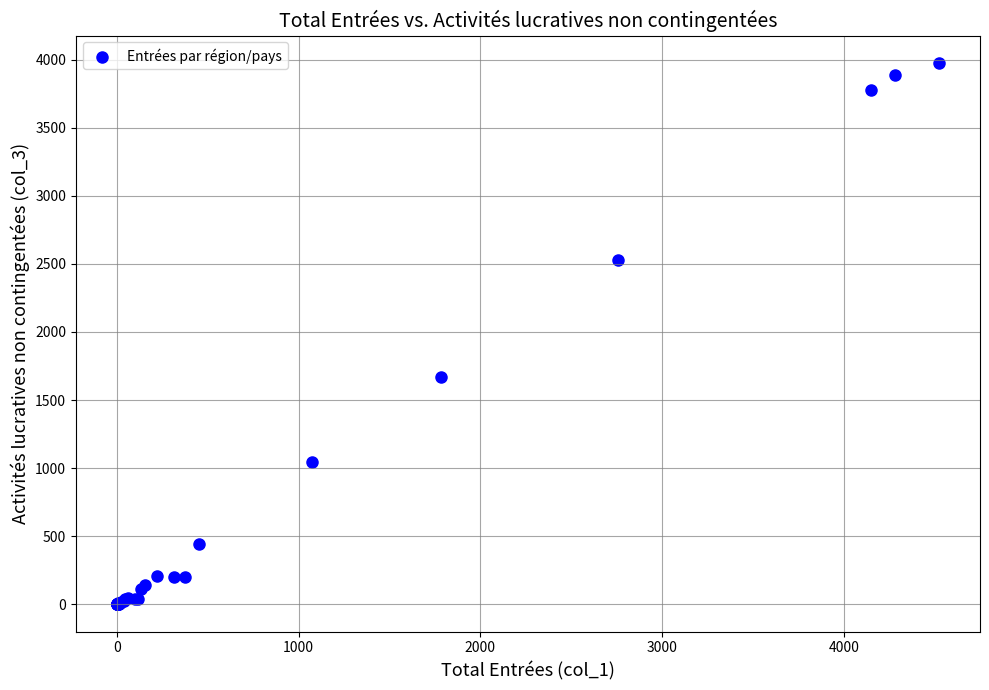

What Y value in the scatter plot is closest to 1988?

1669